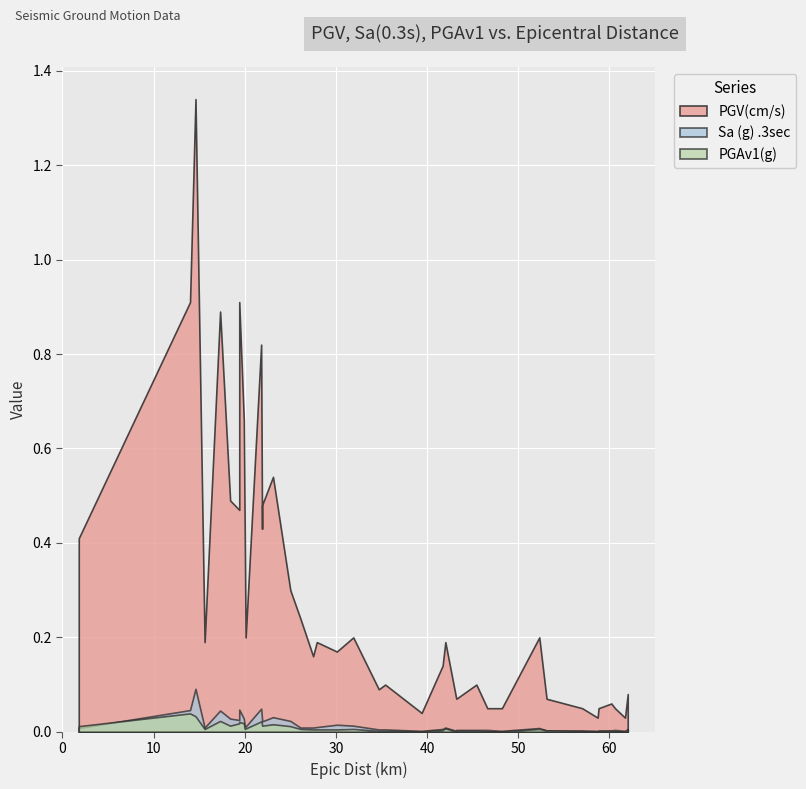

True or false: PGAv1(g) and PGV(cm/s) cross at least once.

False